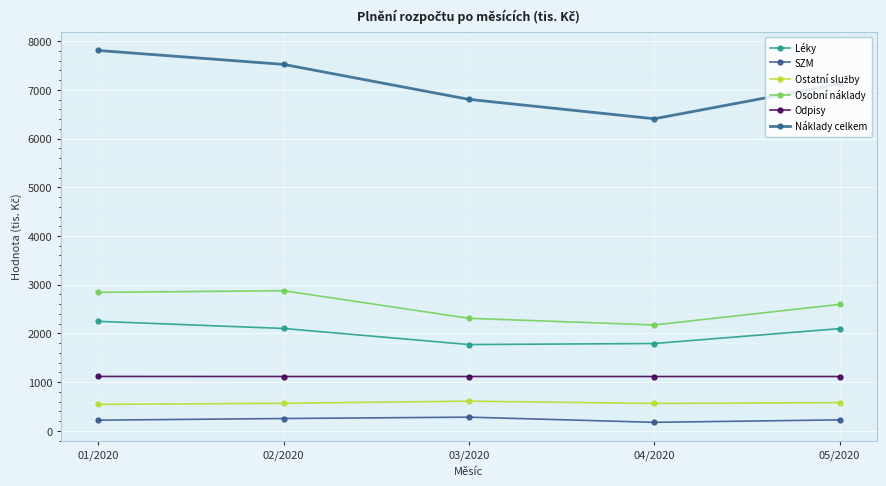

Where is the first local minimum for Osobní náklady?

04/2020